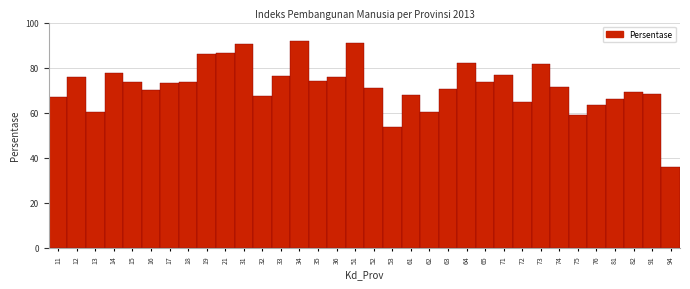

What is the ratio of the value at 21 to the value at 52?

1.2